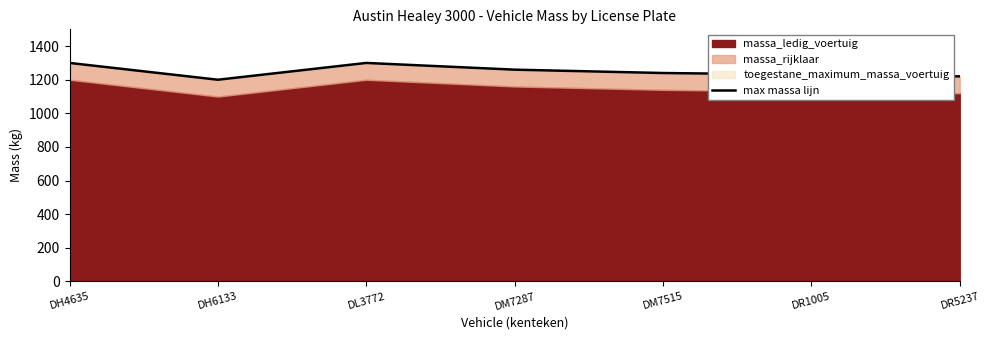

Reading right to left, transcribe all the data shown in this chart.

DR5237=1220	DR1005=1230	DM7515=1240	DM7287=1260	DL3772=1300	DH6133=1200	DH4635=1300